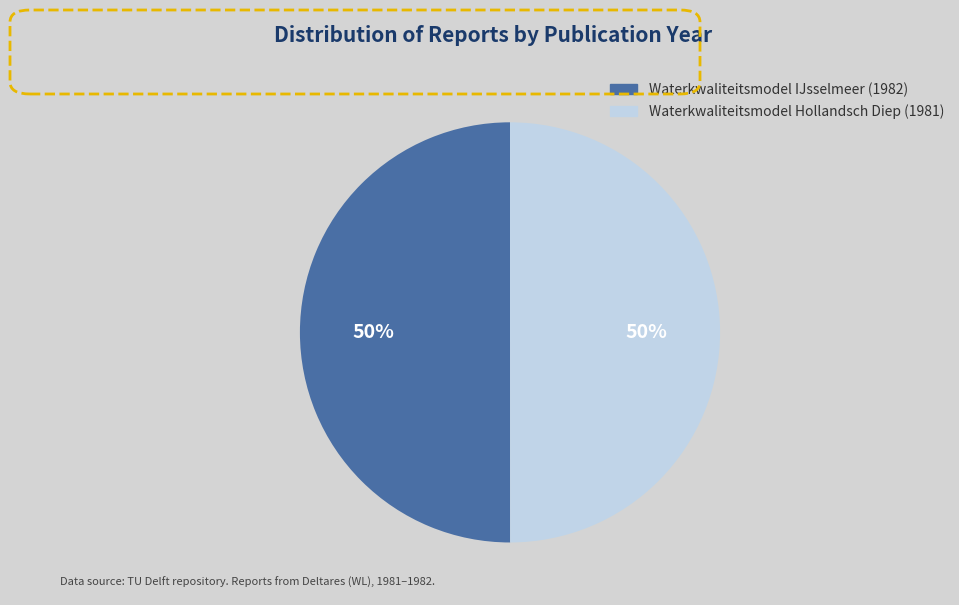

The Waterkwaliteitsmodel Hollandsch Diep (1981) slice represents 50% of the pie. True or false?

True